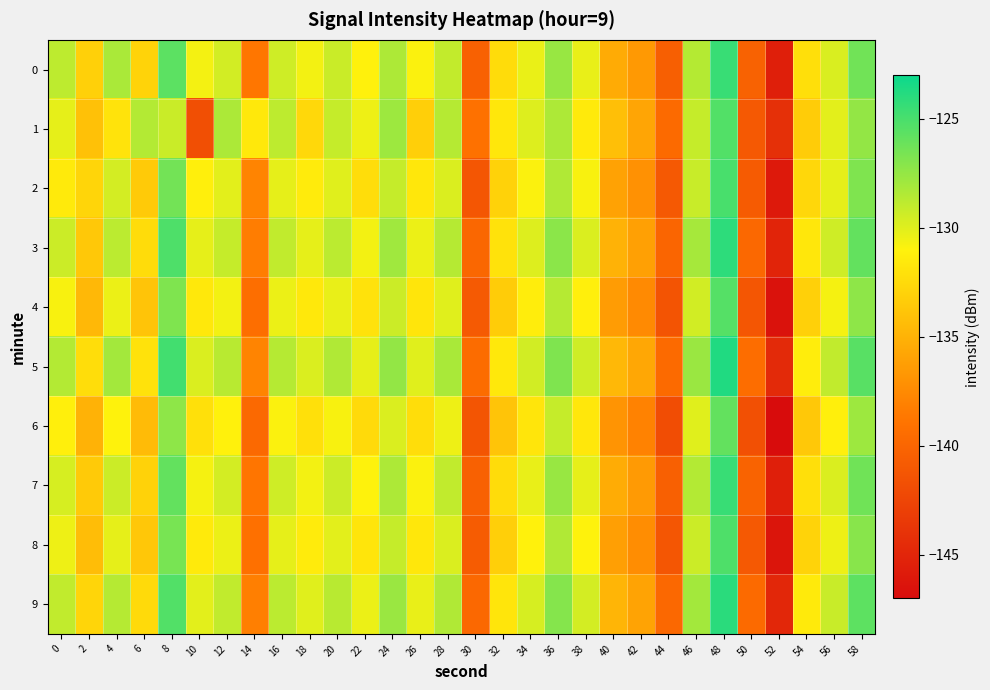

Reading left to right, transcribe all the data shown in this chart.

0: 0=-128.8	2=-133.1	4=-128.2	6=-133.0	8=-125.6	10=-130.6	12=-129.6	14=-138.8	16=-129.4	18=-130.6	20=-129.3	22=-131.0	24=-128.3	26=-130.9	28=-129.0	30=-140.4	32=-132.4	34=-130.3	36=-127.6	38=-130.3	40=-135.4	42=-136.6	44=-140.4	46=-128.6	48=-124.5	50=-140.3	52=-145.5	54=-132.2	56=-129.8	58=-126.3
1: 0=-130.2	2=-134.1	4=-131.9	6=-128.5	8=-129.3	10=-141.8	12=-128.3	14=-131.6	16=-128.8	18=-132.6	20=-129.1	22=-130.5	24=-127.8	26=-133.2	28=-128.6	30=-139.1	32=-131.7	34=-129.9	36=-128.3	38=-131.5	40=-134.2	42=-135.8	44=-139.6	46=-129.1	48=-125.3	50=-141.0	52=-144.2	54=-133.4	56=-130.1	58=-127.5
2: 0=-131.5	2=-132.8	4=-129.6	6=-133.5	8=-126.4	10=-131.2	12=-130.1	14=-137.9	16=-130.2	18=-131.4	20=-130.0	22=-132.3	24=-129.1	26=-131.7	28=-129.8	30=-141.2	32=-133.0	34=-130.9	36=-128.4	38=-130.8	40=-136.0	42=-137.1	44=-141.0	46=-129.2	48=-125.0	50=-140.8	52=-146.0	54=-132.7	56=-130.2	58=-126.8
3: 0=-129.3	2=-133.6	4=-128.8	6=-132.4	8=-125.2	10=-130.2	12=-129.1	14=-138.3	16=-129.0	18=-130.2	20=-128.8	22=-130.6	24=-127.9	26=-130.4	28=-128.6	30=-139.9	32=-132.0	34=-129.9	36=-127.2	38=-129.8	40=-135.0	42=-136.1	44=-140.0	46=-128.1	48=-124.1	50=-139.8	52=-145.1	54=-131.7	56=-129.4	58=-125.9
4: 0=-130.8	2=-134.6	4=-130.4	6=-133.9	8=-126.8	10=-131.6	12=-130.6	14=-139.3	16=-130.4	18=-131.6	20=-130.3	22=-132.0	24=-129.3	26=-131.8	28=-130.0	30=-140.9	32=-133.4	34=-131.3	36=-128.6	38=-131.2	40=-136.4	42=-137.5	44=-141.4	46=-129.5	48=-125.4	50=-141.2	52=-146.5	54=-133.1	56=-130.7	58=-127.3
5: 0=-128.5	2=-132.3	4=-128.0	6=-132.0	8=-124.8	10=-129.8	12=-128.7	14=-137.9	16=-128.6	18=-129.8	20=-128.4	22=-130.2	24=-127.5	26=-130.0	28=-128.2	30=-139.5	32=-131.6	34=-129.5	36=-126.8	38=-129.4	40=-134.6	42=-135.7	44=-139.6	46=-127.7	48=-123.7	50=-139.4	52=-144.7	54=-131.3	56=-129.0	58=-125.5
6: 0=-131.2	2=-135.0	4=-131.0	6=-134.4	8=-127.3	10=-132.1	12=-131.1	14=-139.7	16=-130.9	18=-132.1	20=-130.8	22=-132.5	24=-129.8	26=-132.3	28=-130.5	30=-141.3	32=-133.9	34=-131.8	36=-129.1	38=-131.7	40=-136.9	42=-138.0	44=-141.9	46=-130.0	48=-125.9	50=-141.7	52=-147.0	54=-133.6	56=-131.2	58=-127.8
7: 0=-129.7	2=-133.5	4=-129.3	6=-133.0	8=-125.9	10=-130.7	12=-129.6	14=-138.8	16=-129.4	18=-130.6	20=-129.3	22=-131.0	24=-128.3	26=-130.9	28=-129.0	30=-140.3	32=-132.4	34=-130.3	36=-127.6	38=-130.2	40=-135.4	42=-136.5	44=-140.4	46=-128.5	48=-124.5	50=-140.2	52=-145.5	54=-132.2	56=-129.8	58=-126.3
8: 0=-130.5	2=-134.3	4=-130.2	6=-133.7	8=-126.6	10=-131.5	12=-130.4	14=-139.2	16=-130.2	18=-131.4	20=-130.1	22=-131.8	24=-129.1	26=-131.7	28=-129.8	30=-140.7	32=-133.2	34=-131.1	36=-128.4	38=-131.0	40=-136.2	42=-137.3	44=-141.2	46=-129.3	48=-125.2	50=-141.0	52=-146.3	54=-132.9	56=-130.5	58=-127.1
9: 0=-129.0	2=-132.8	4=-128.6	6=-132.5	8=-125.3	10=-130.1	12=-129.0	14=-138.2	16=-128.8	18=-130.0	20=-128.7	22=-130.4	24=-127.7	26=-130.3	28=-128.4	30=-139.8	32=-131.8	34=-129.7	36=-127.0	38=-129.6	40=-134.8	42=-135.9	44=-139.8	46=-128.0	48=-124.0	50=-139.6	52=-144.9	54=-131.5	56=-129.2	58=-125.7